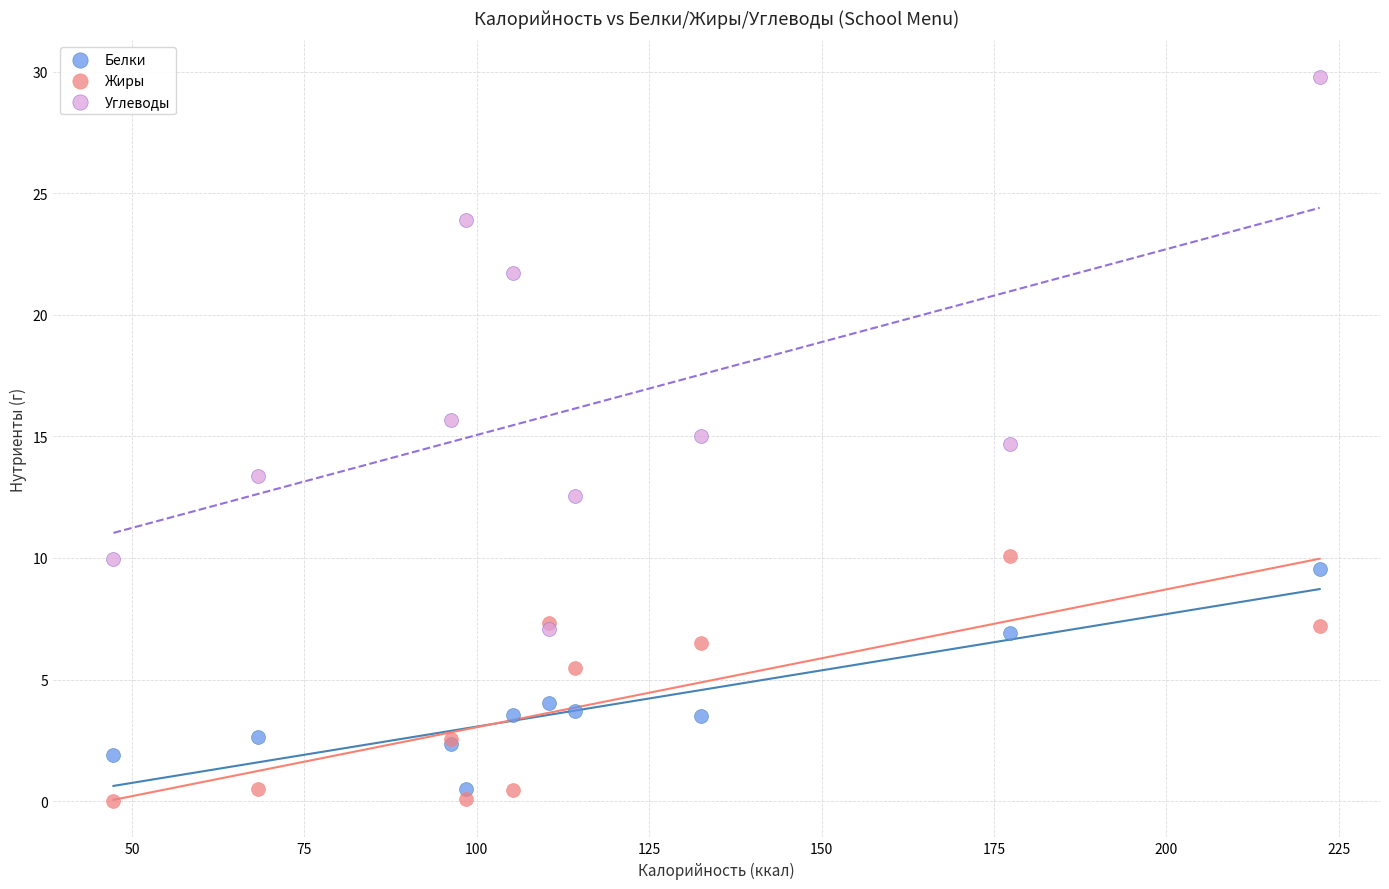

Which series has the widest spread of Y values?

Углеводы